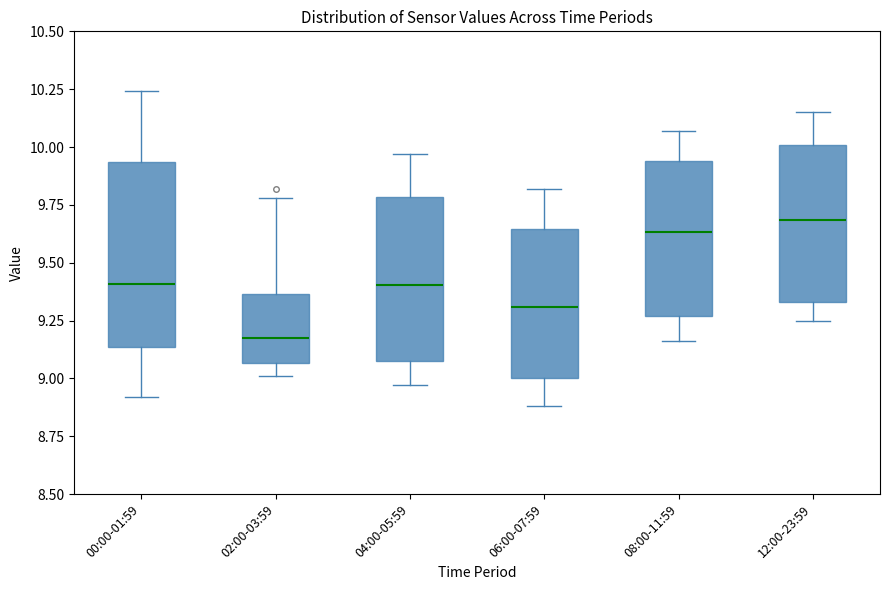

Where does the lower whisker of the box for 00:00-01:59 end on the y-axis? The values are not printed on the chart, so give them approximately, as read against the axis.

8.90